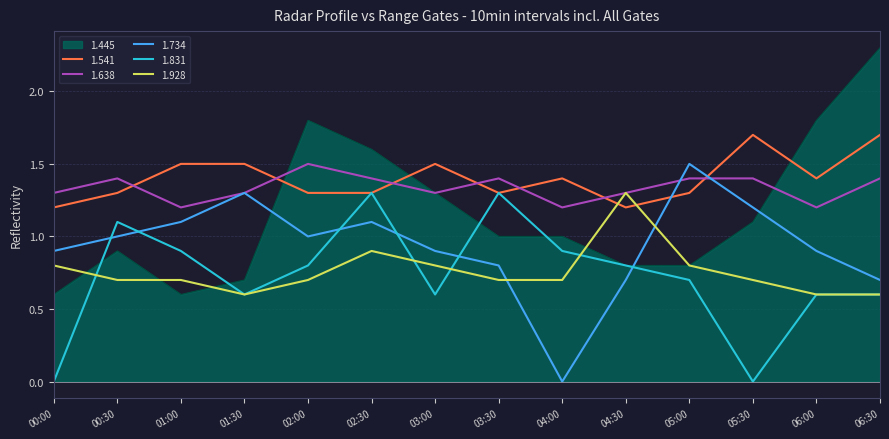

Which series has the largest range (max minus min)?

1.445